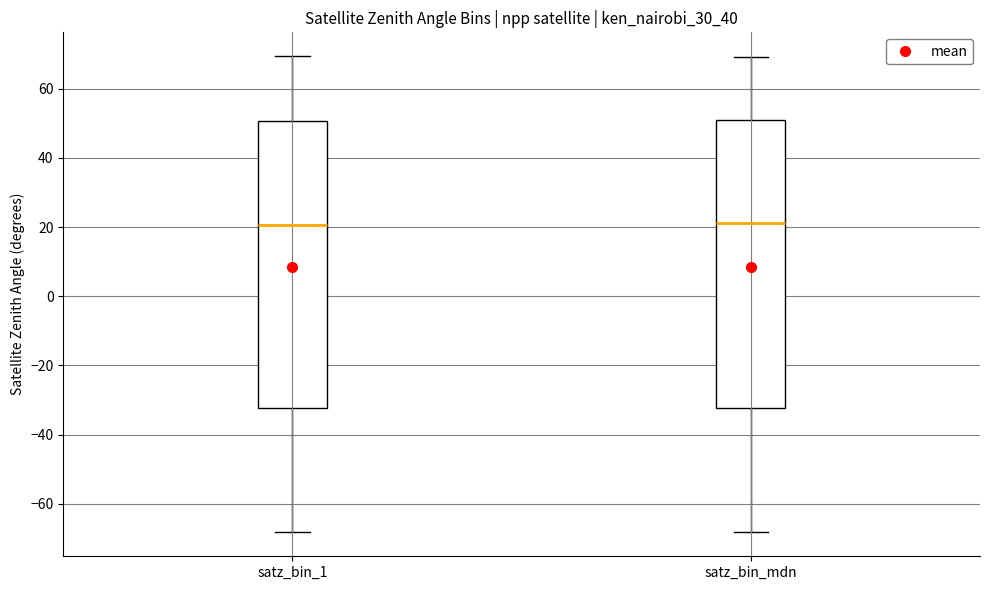

Reading left to right, read every box against the y-axis: the position of its median line, the range the box covers, and the ends of its whiskers. The values are not printed on the chart, so give them approximately, as read against the axis.

satz_bin_1: median 20, box -32 to 50, whiskers -68 to 70
satz_bin_mdn: median 22, box -32 to 50, whiskers -68 to 70